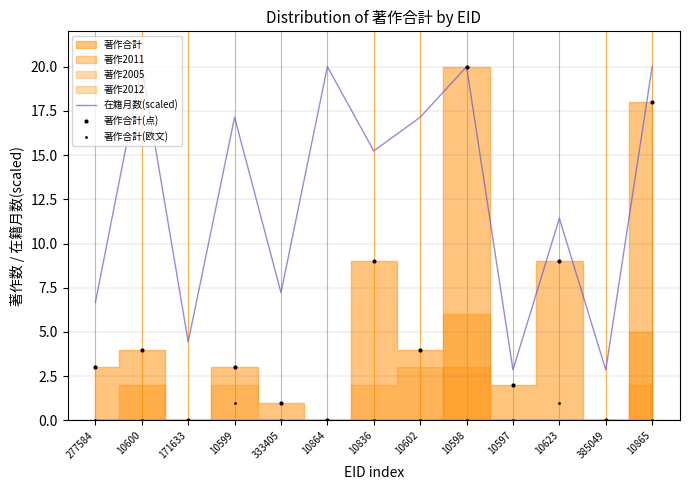

Which series has the widest spread of values?

著作合計(点)